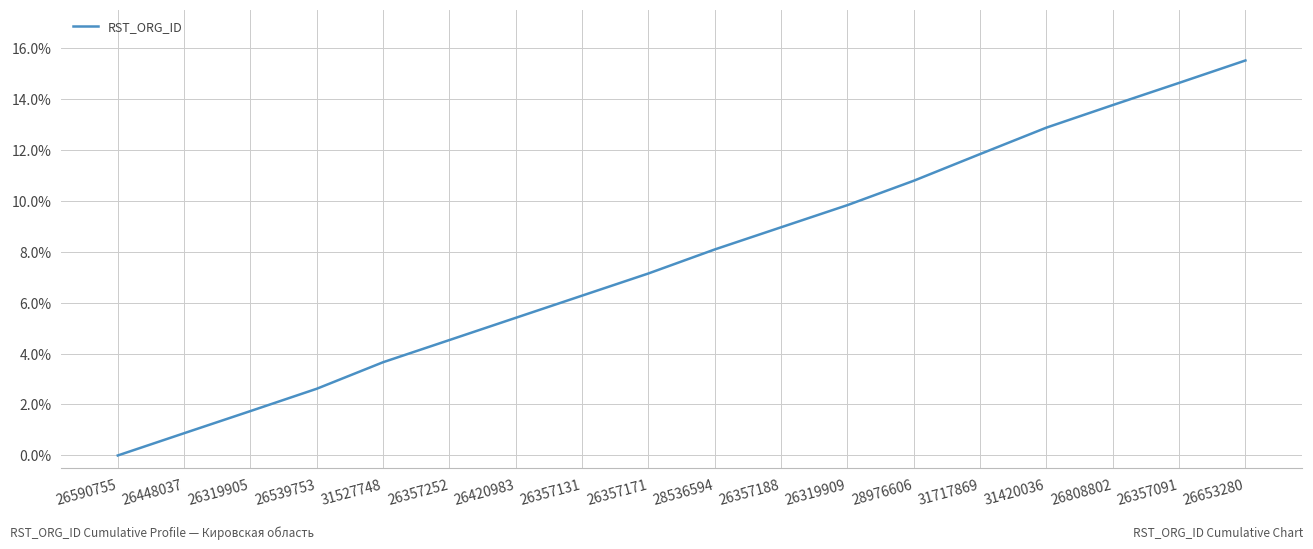

Does the chart display data point markers on the line(s)?

No